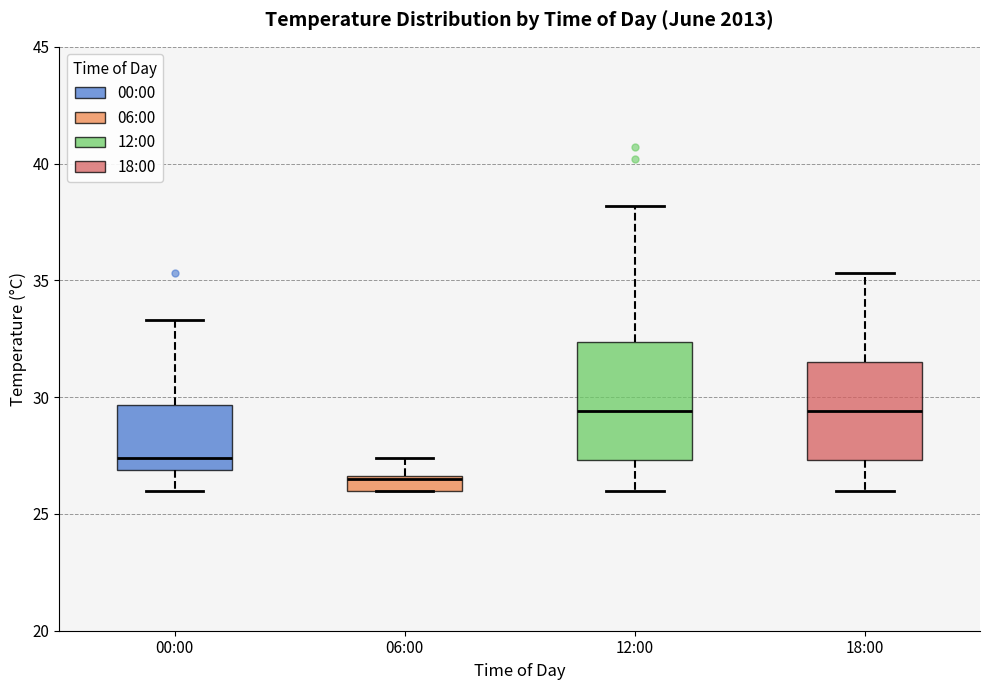

Where does the median line of the box for 18:00 sit on the y-axis? The values are not printed on the chart, so give them approximately, as read against the axis.

29.5